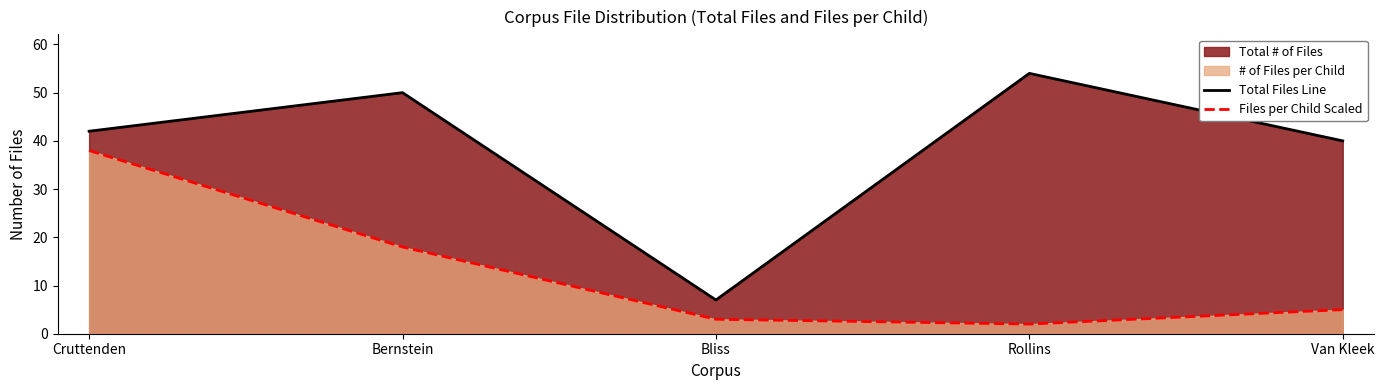

Reading left to right, what are all the values shown in this chart?

Total Files Line: 42	50	7	54	40
Files per Child Scaled: 38	18	3	2	5